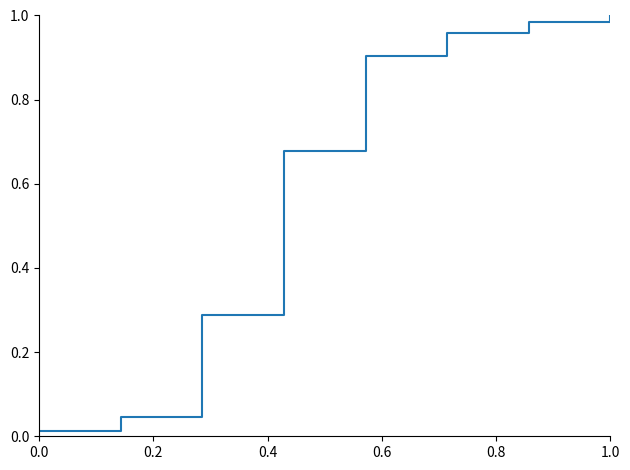

True or false: there are more than 1 points higher than both neighbors.

False